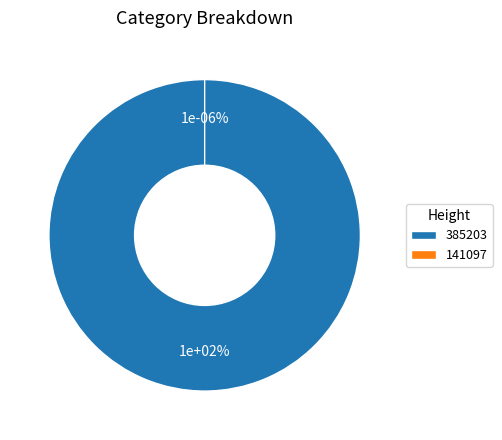

The 385203 slice represents 99% of the pie. True or false?

False